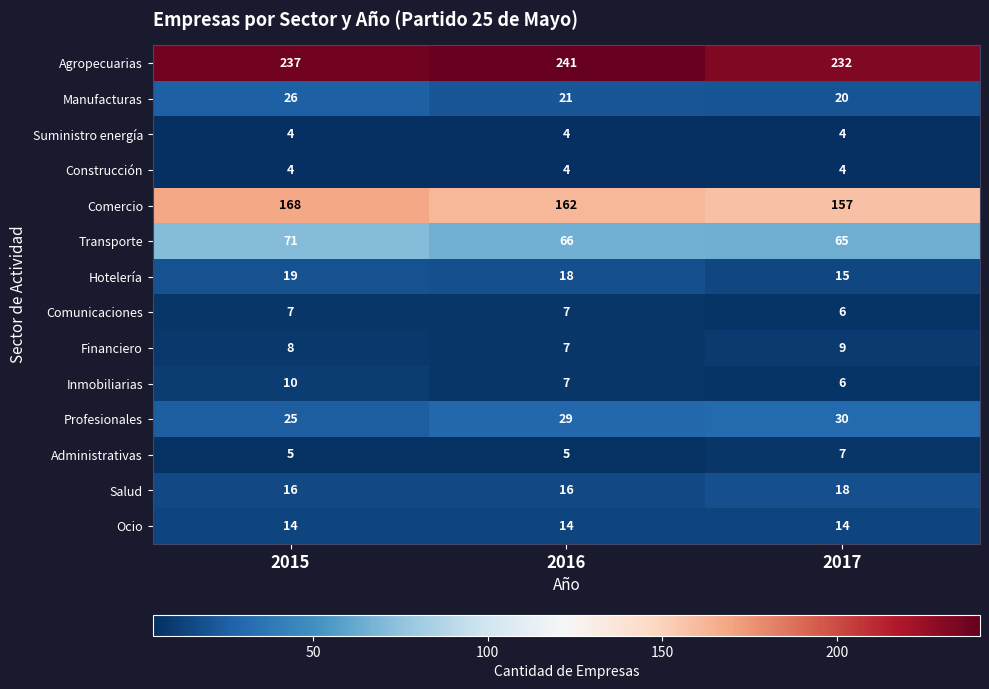

Which series has the largest total across all categories?

Agropecuarias